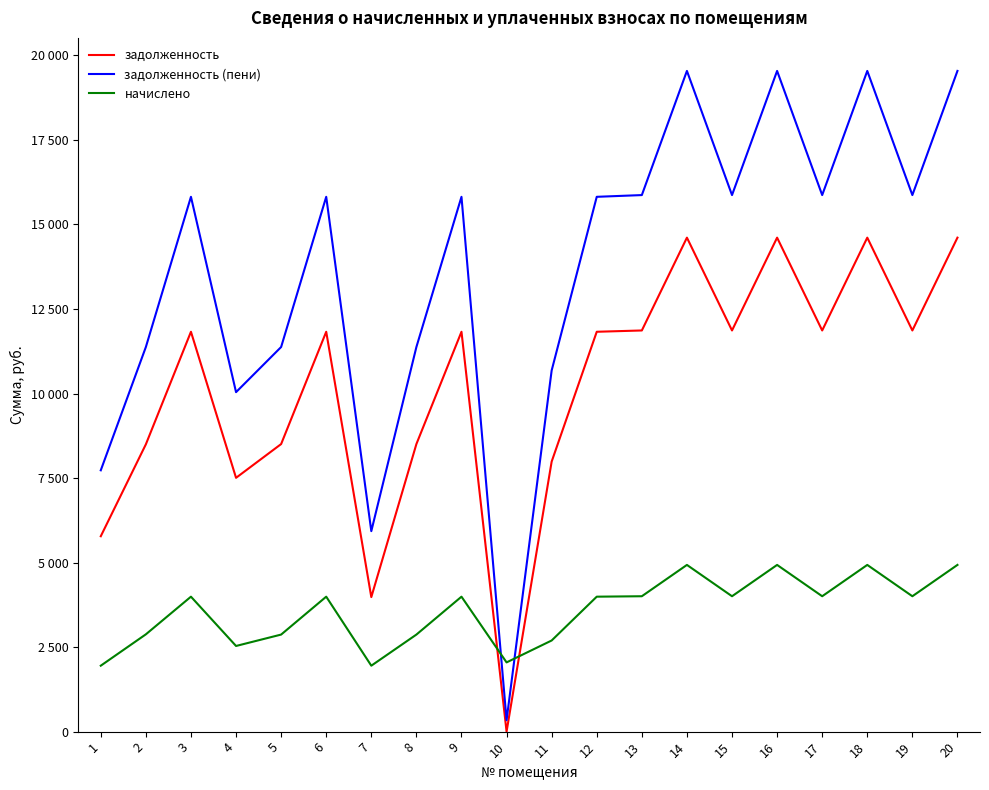

At which category does начислено reach its first local valley?

4